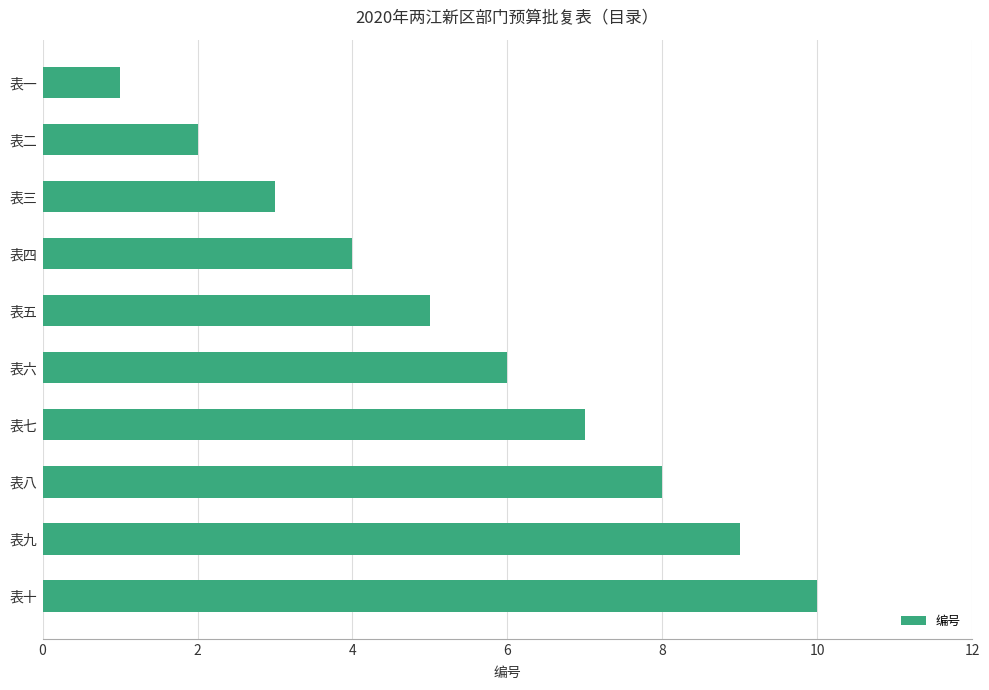

Approximately how many times larger is the value at 表十 compared to 表八?

1.2